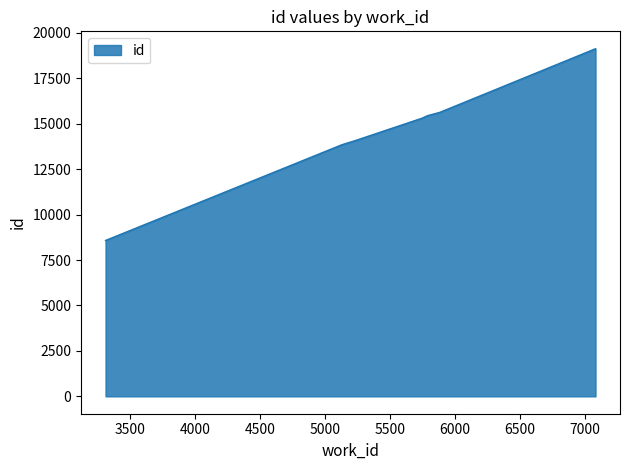

True or false: the data has more than 2 interior local peaks.

False